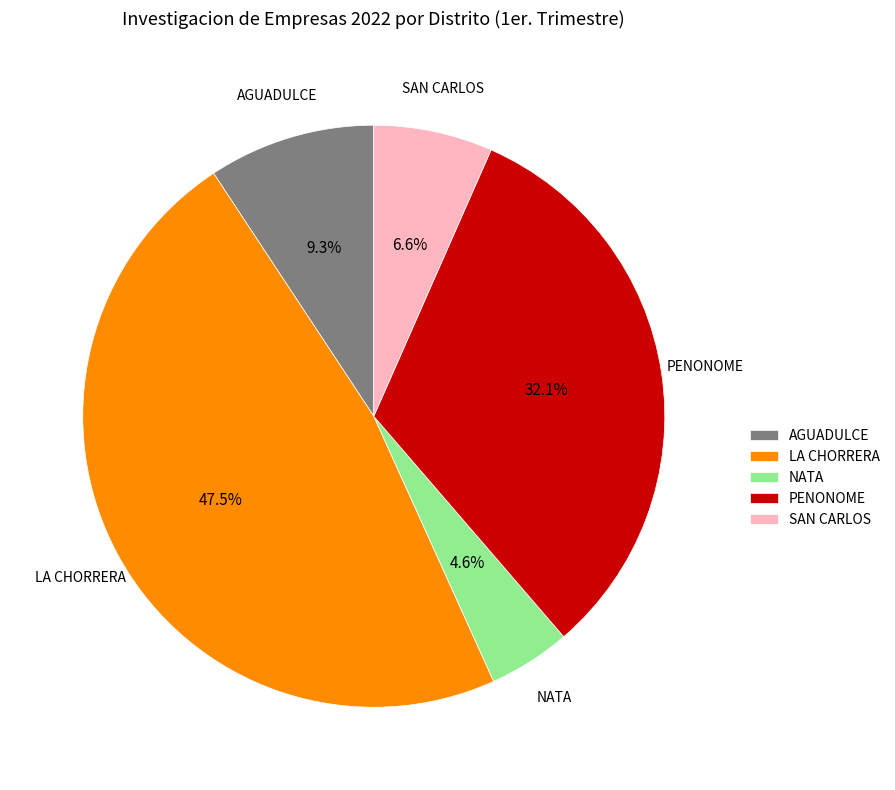

Rank the categories by value from lowest to highest.

NATA, SAN CARLOS, AGUADULCE, PENONOME, LA CHORRERA